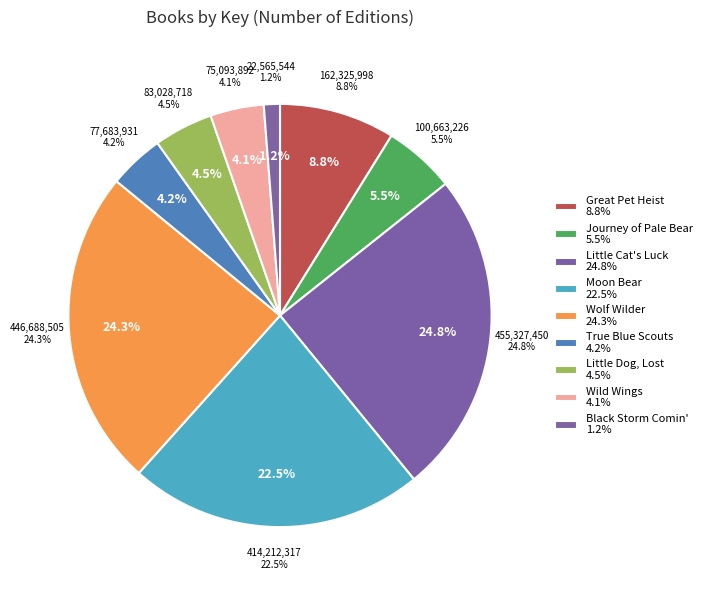

Which category has the biggest portion of the pie?

Little Cat's Luck